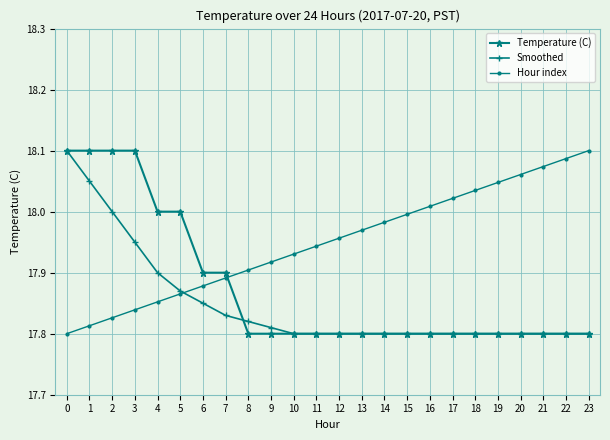

True or false: Temperature (C) and Hour index intersect in this chart.

True